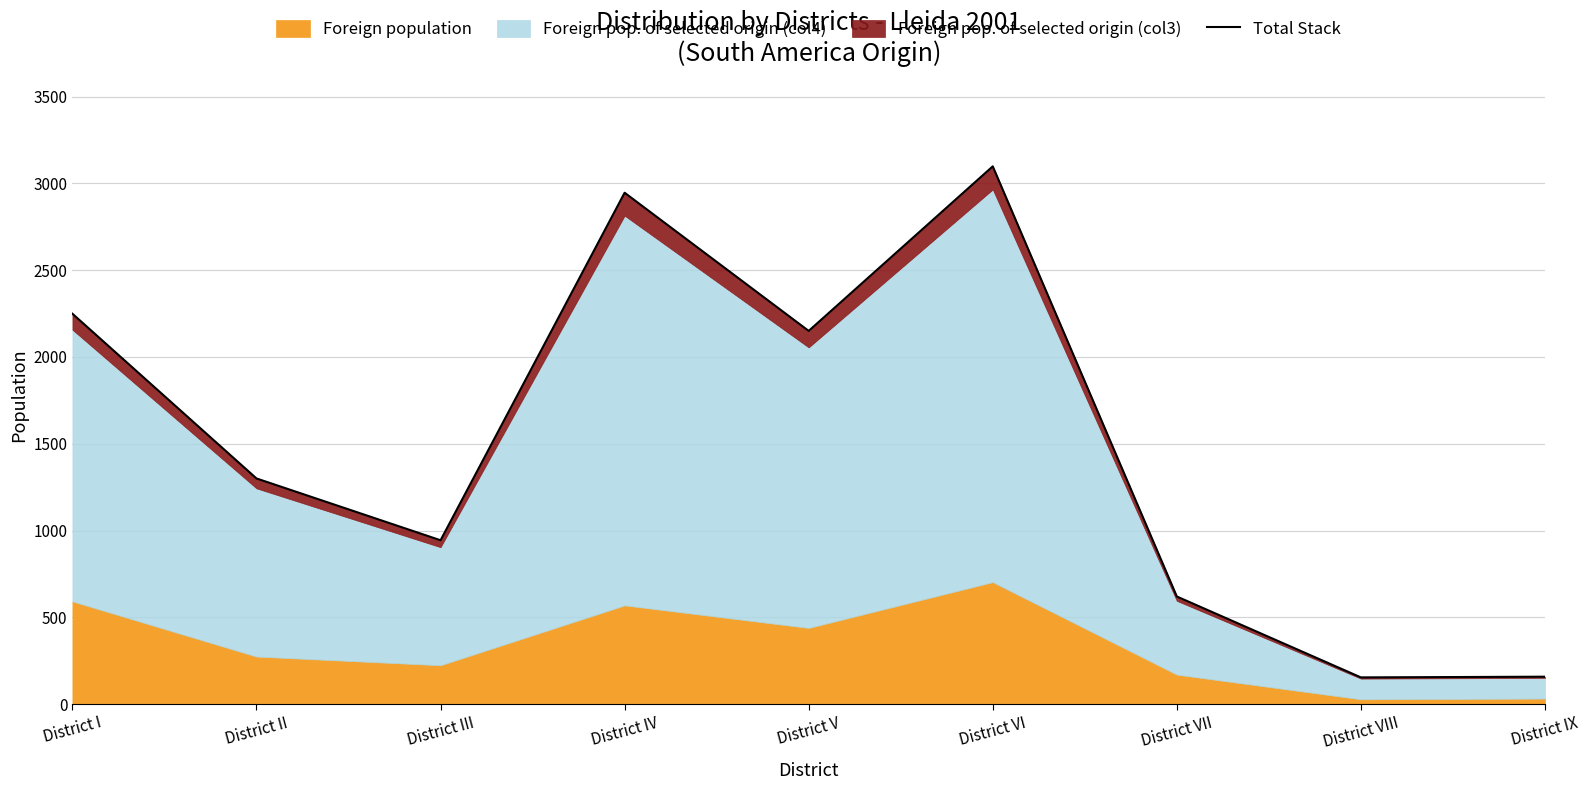

How many categories are shown in the chart?

9